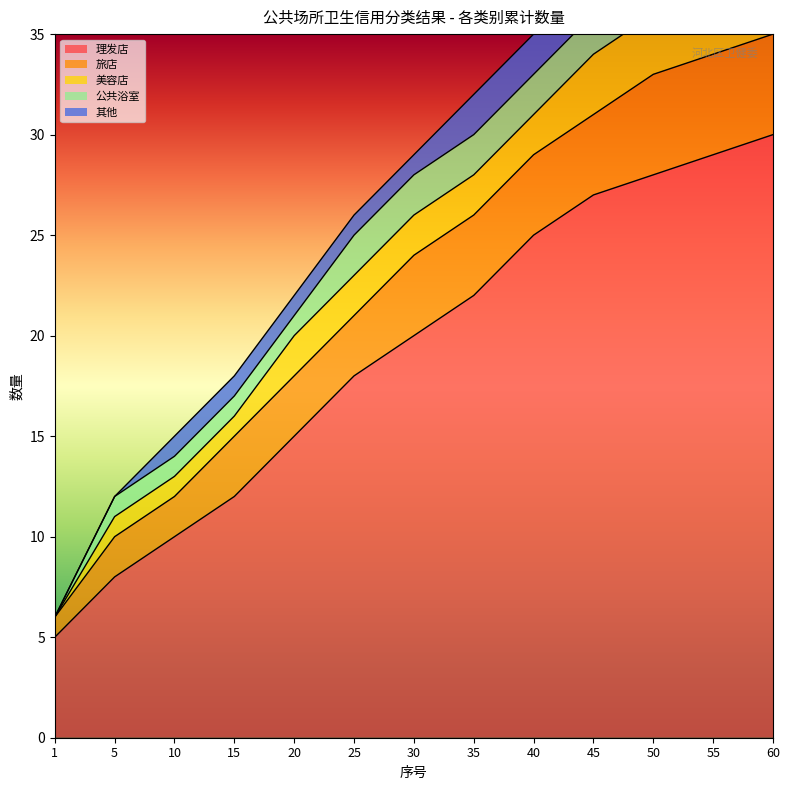

Is it true that 美容店 equals 2 at 30?

True